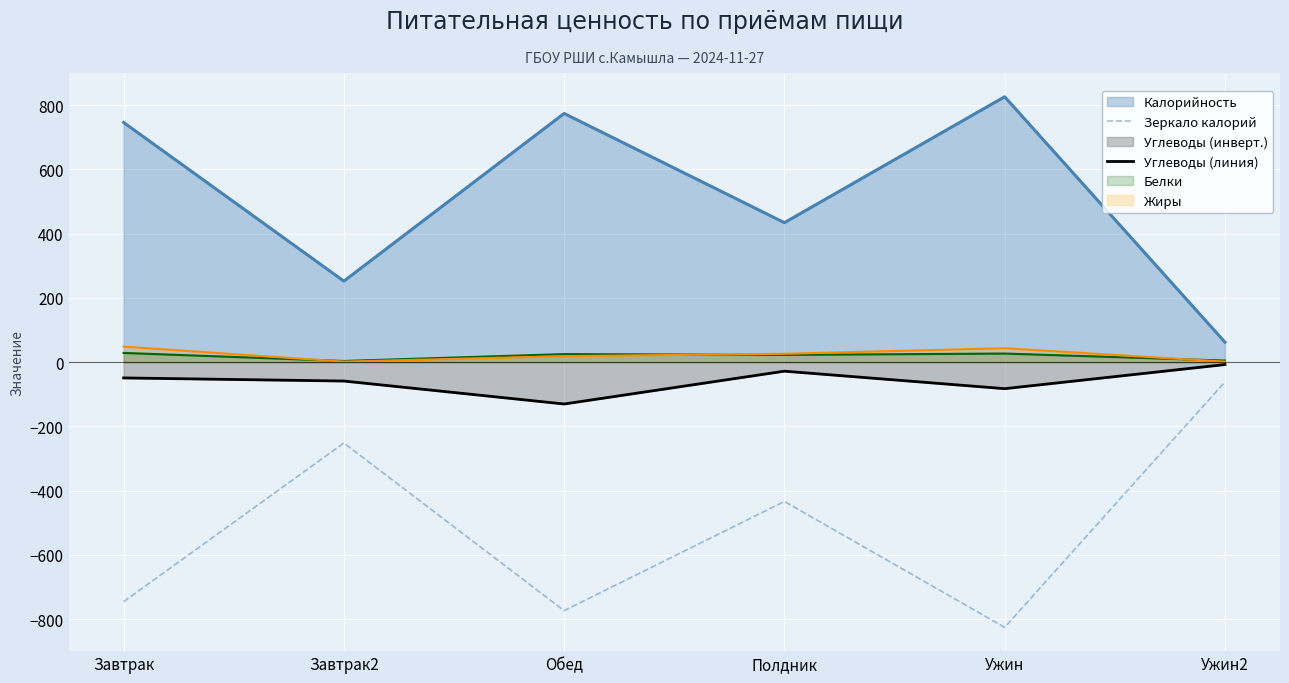

What is the minimum value shown in the chart?

-826.0